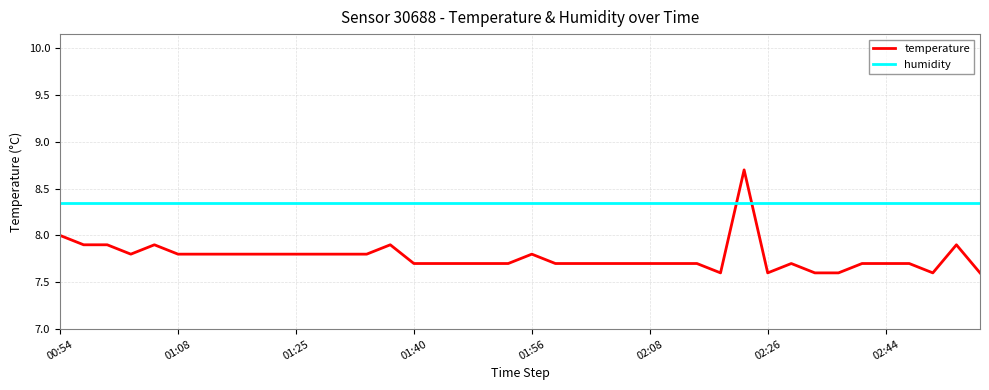

At how many categories does at least one series exceed 0?

40